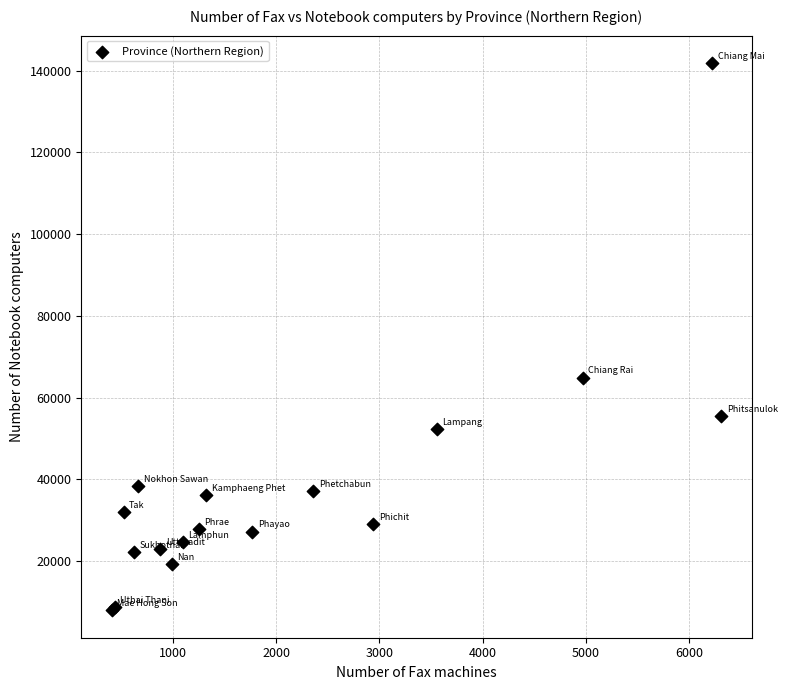

What Y value in the scatter plot is closest to 74886?

64880